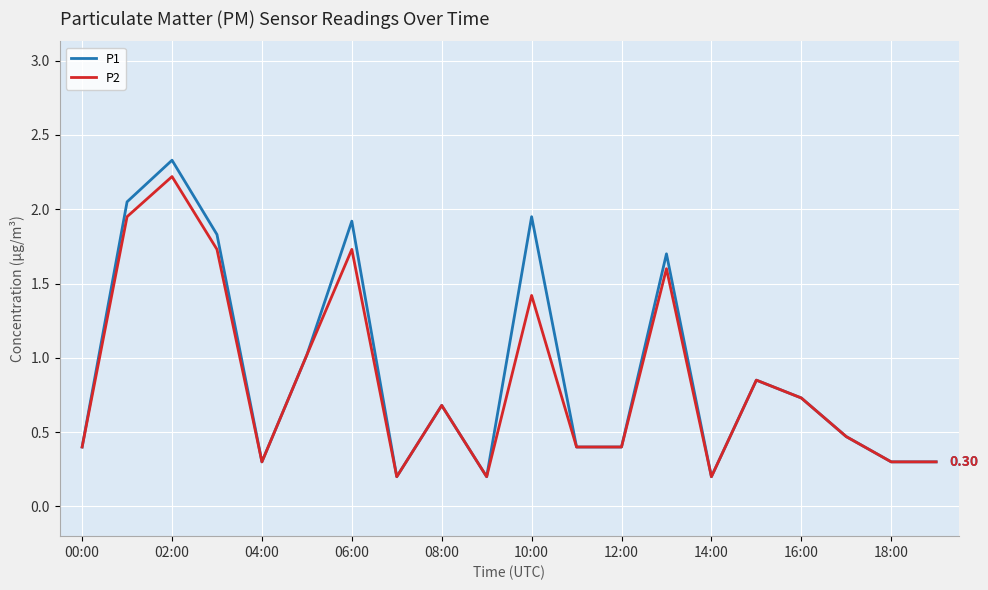

What is the average value of the P2 series?

0.9